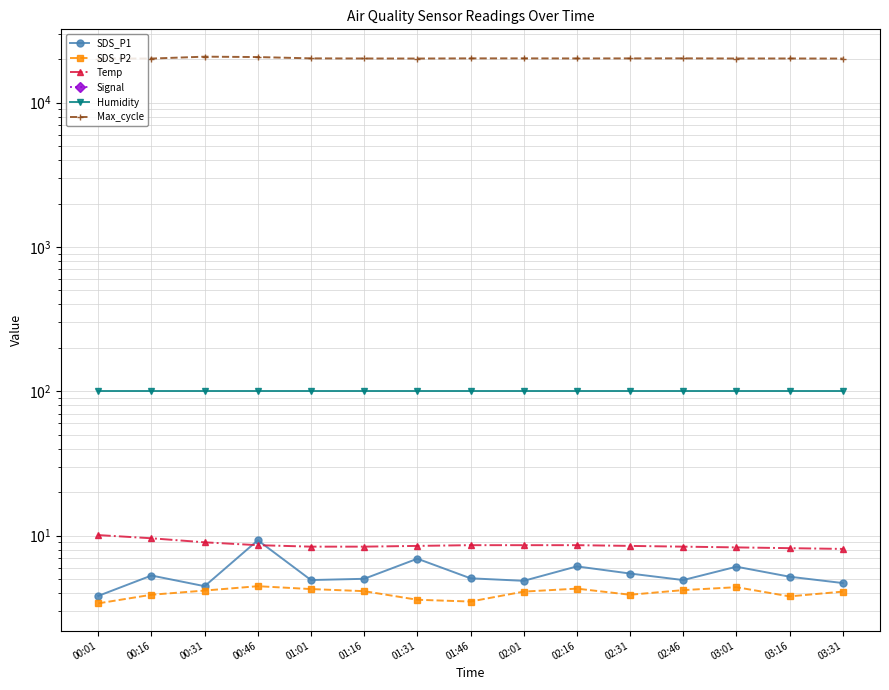

What is the total value across all series at 01:16?

20271.5